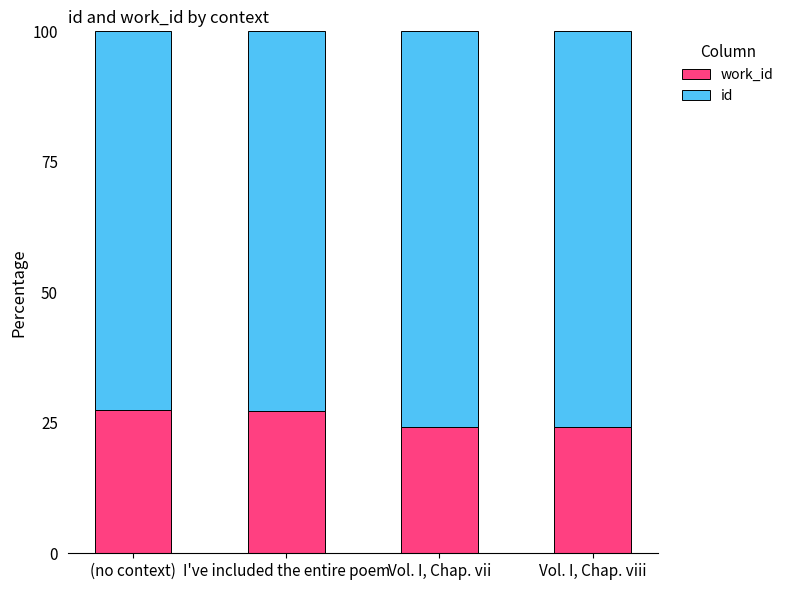

What is the total value across all series at Vol. I, Chap. viii?

100.0